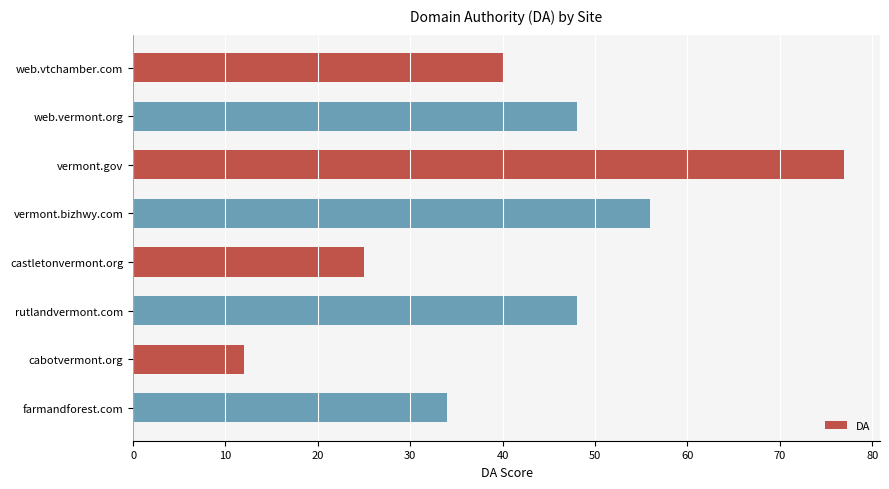

What is the label of the 2nd bar from the top?

web.vermont.org